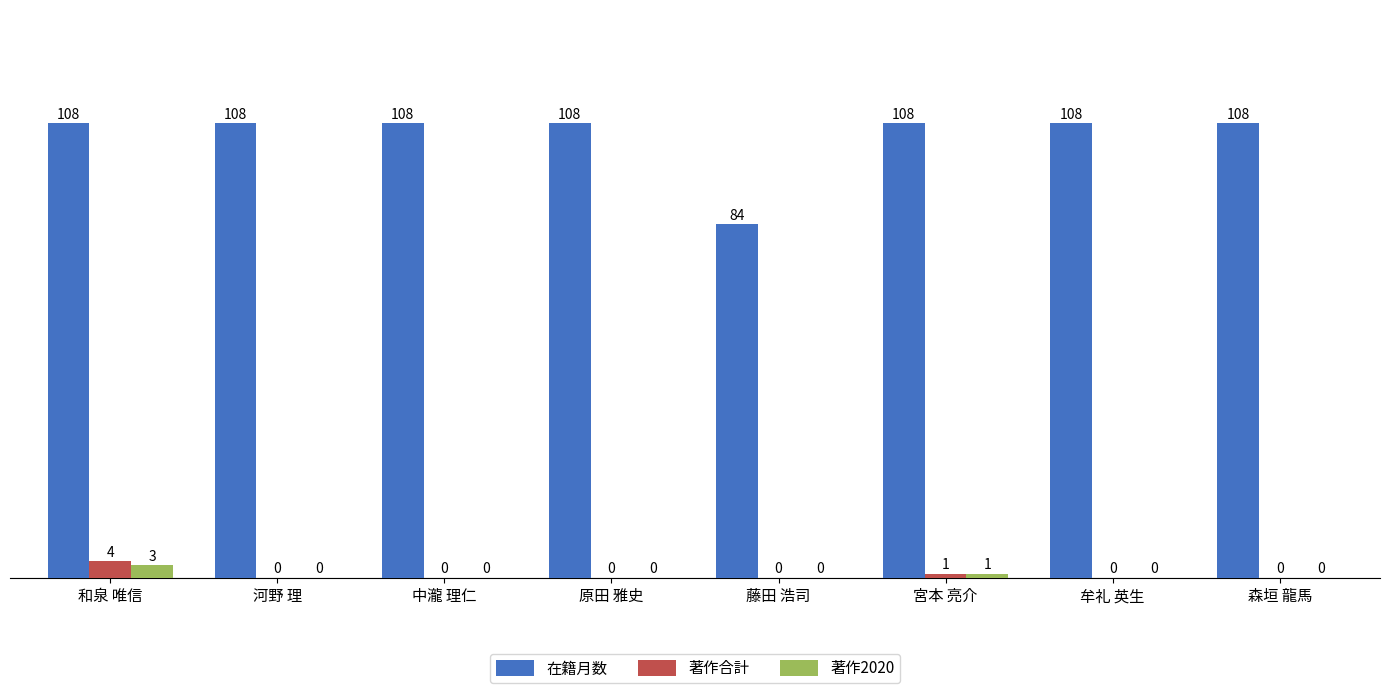

What is the sum of all 著作合計 values?

5